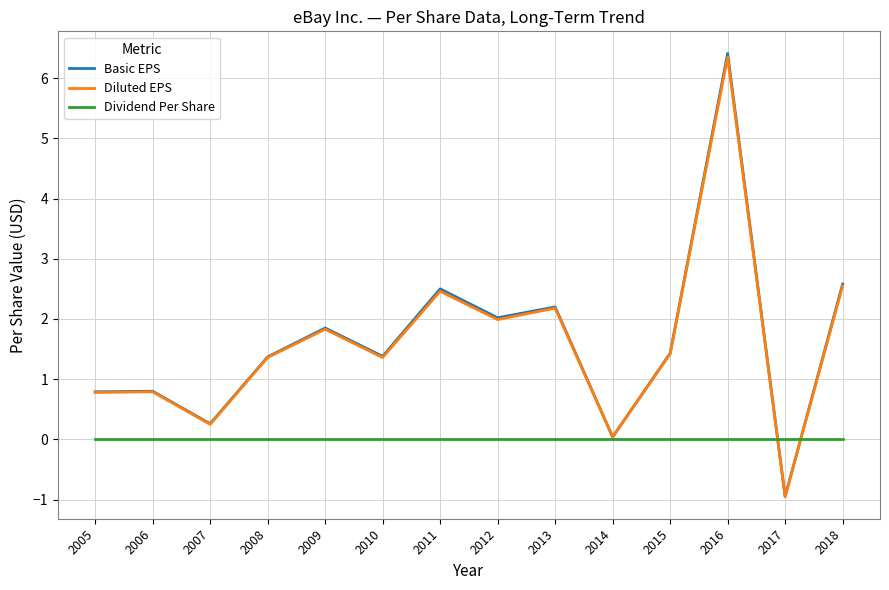

What are all the series names shown in the legend?

Basic EPS, Diluted EPS, Dividend Per Share